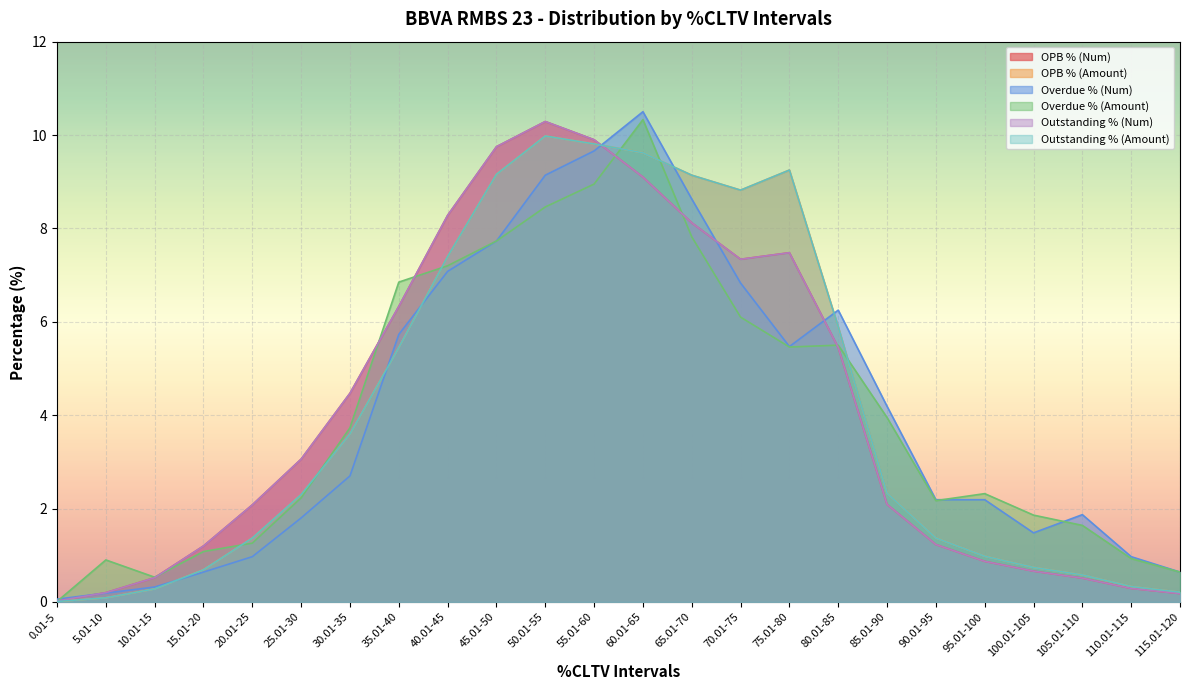

Which label corresponds to the largest value in the chart?

60.01-65